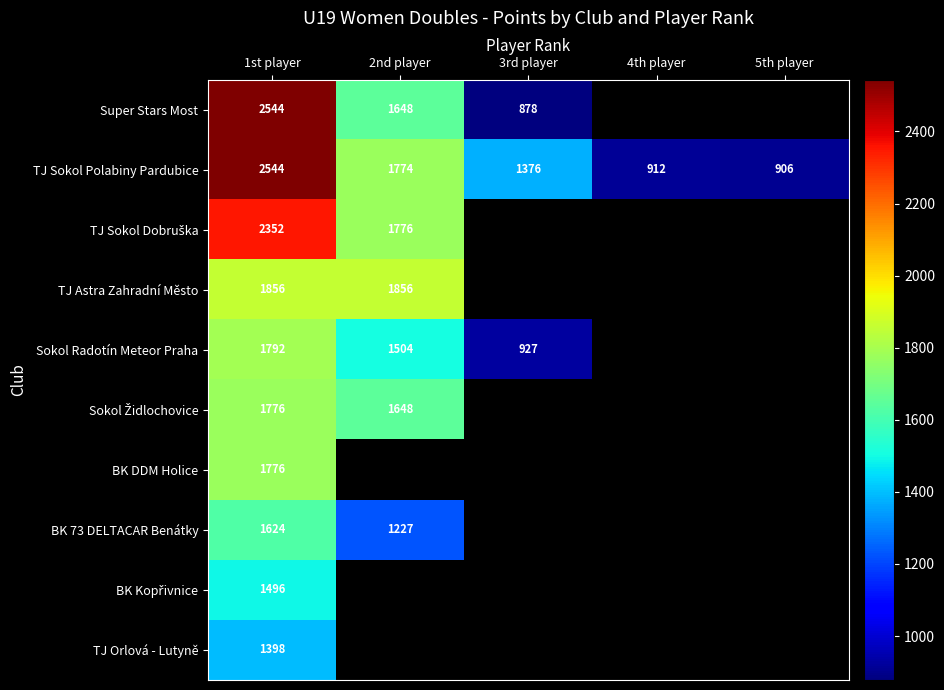

What is the greatest value displayed?

2544.0